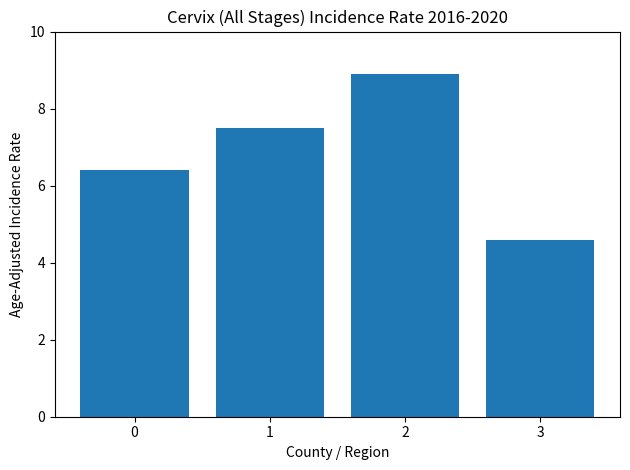

What is the maximum value shown in the chart?

8.9